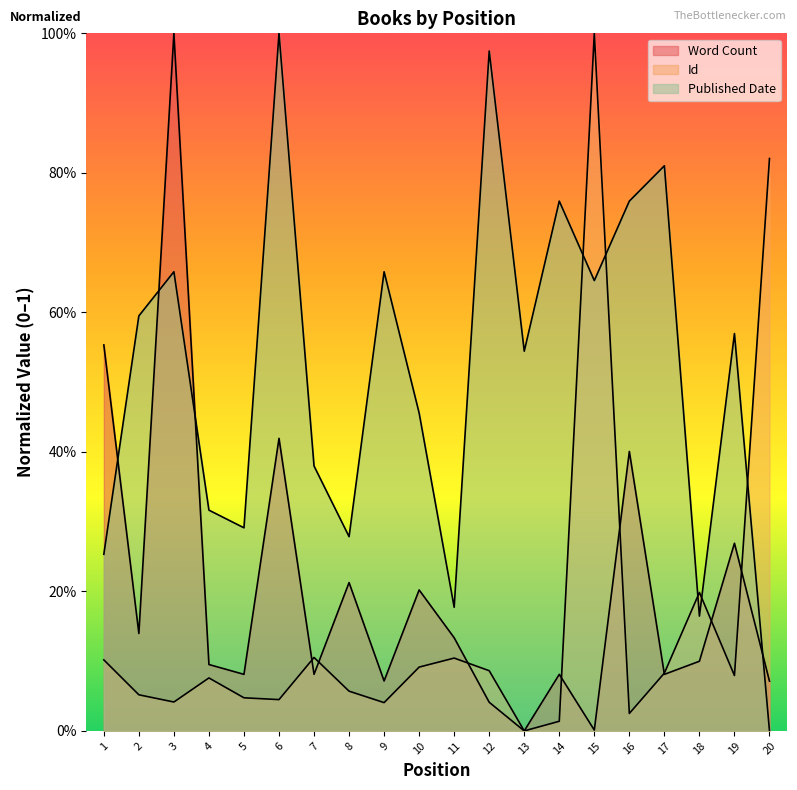

What is the difference between the Published Date values at 7 and 12?

0.6